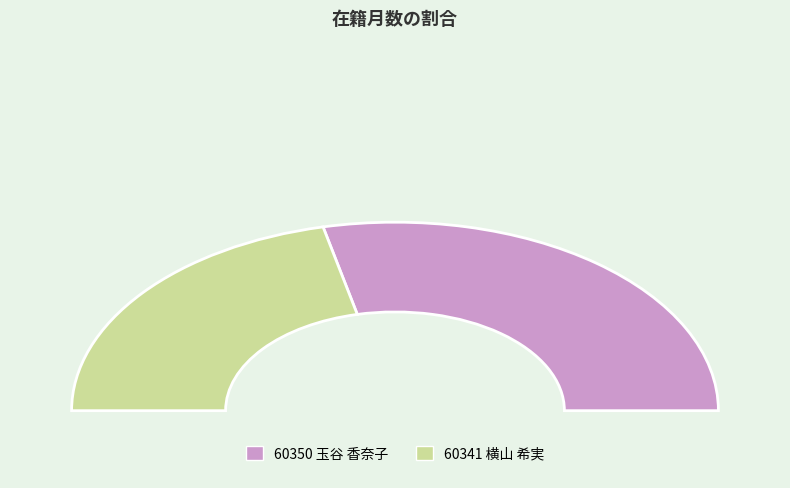

Is it true that 60341 横山 希実 is 43% of the pie?

True